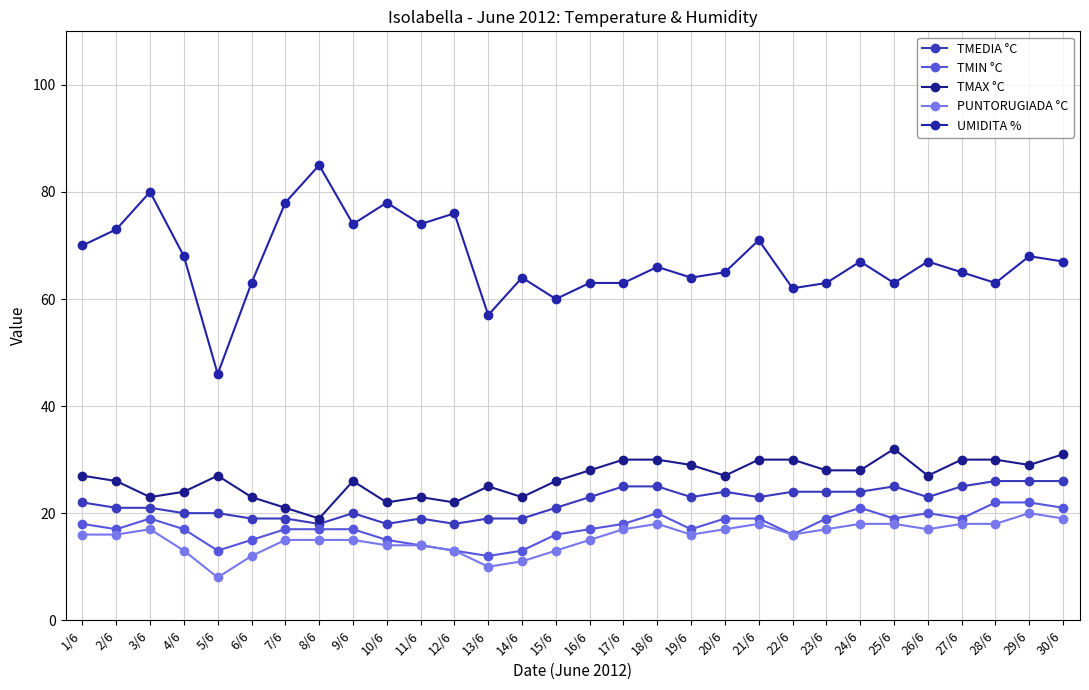

The value of TMAX °C at 12/6 is 12. True or false?

False